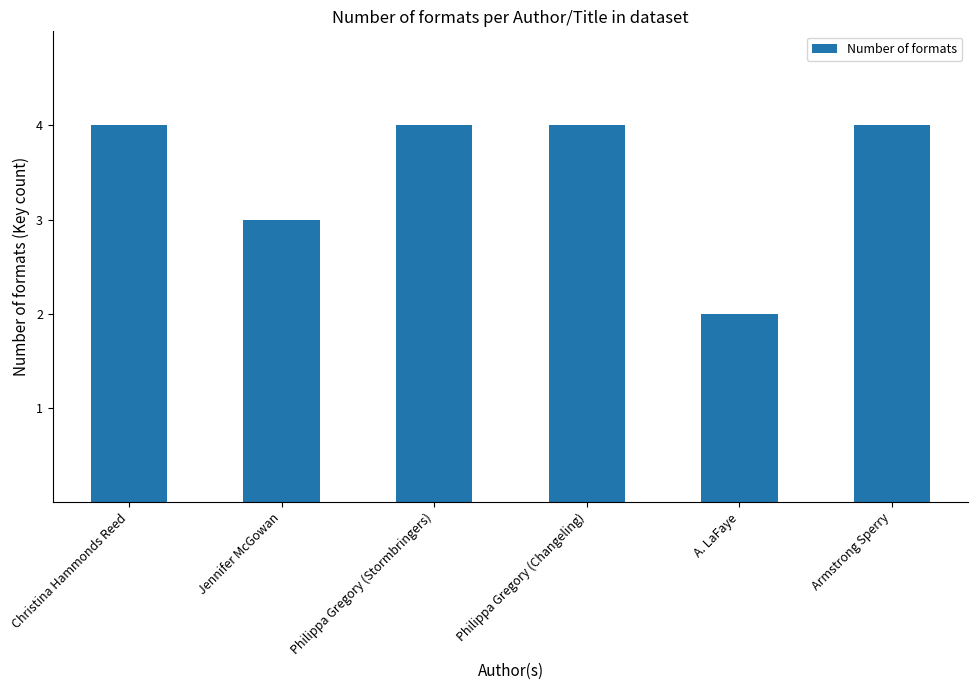

The chart shows a value of 3 at Jennifer McGowan. True or false?

True